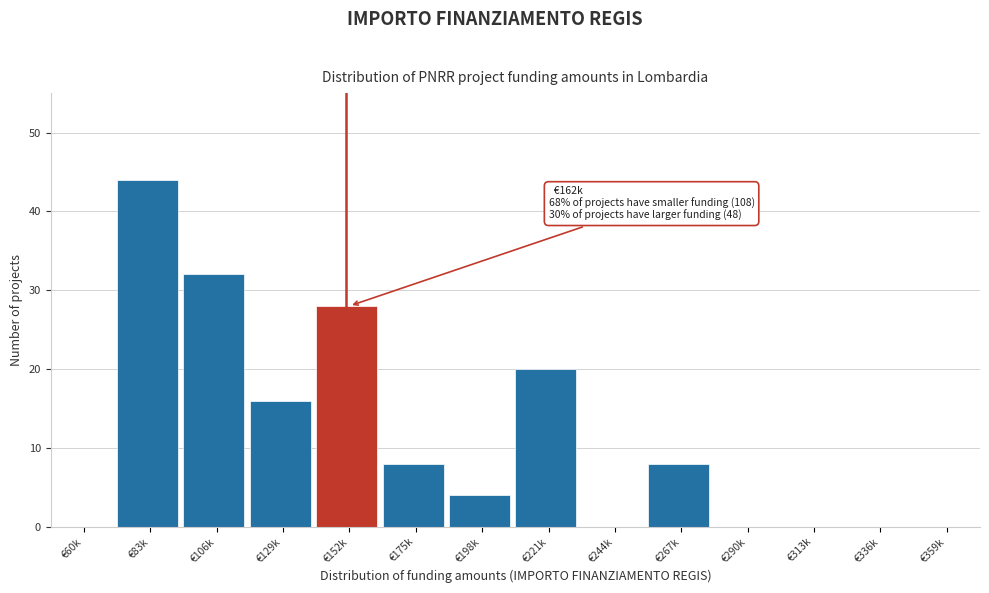

Reading left to right, extract all data points from this chart.

€60k=0	€83k=44	€106k=32	€129k=16	€152k=28	€175k=8	€198k=4	€221k=20	€244k=0	€267k=8	€290k=0	€313k=0	€336k=0	€359k=0